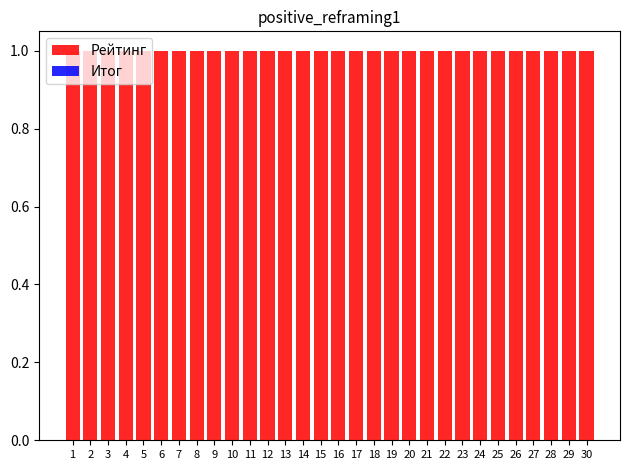

What is the total value across all series at 3?

1